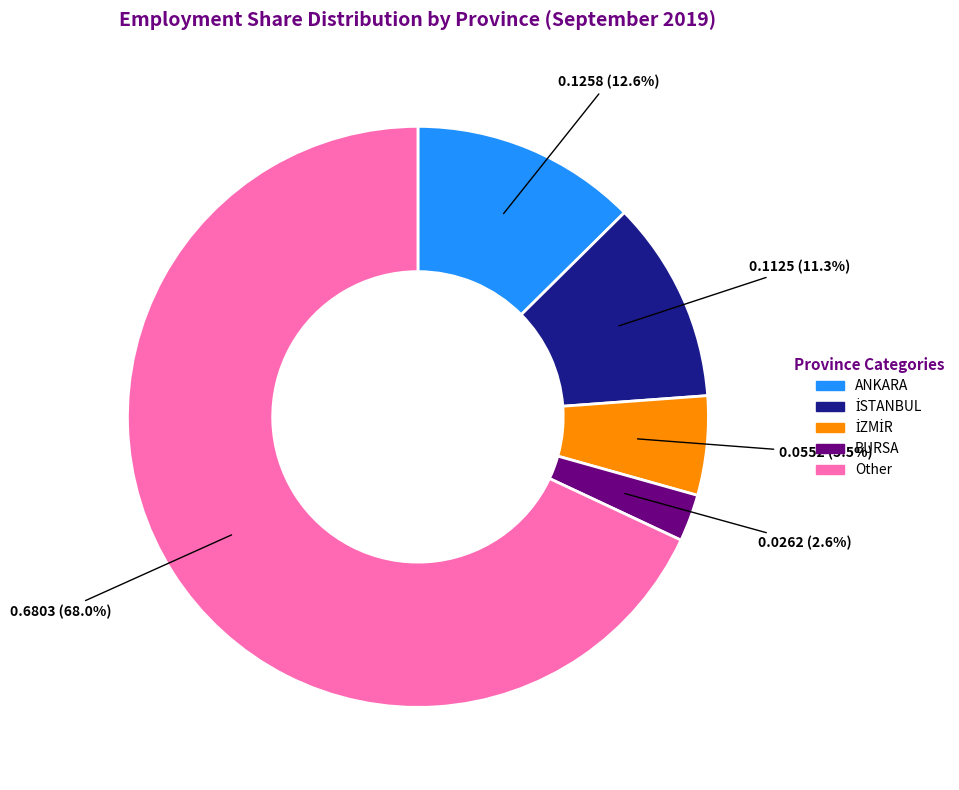

Is there a majority slice in this chart?

Yes